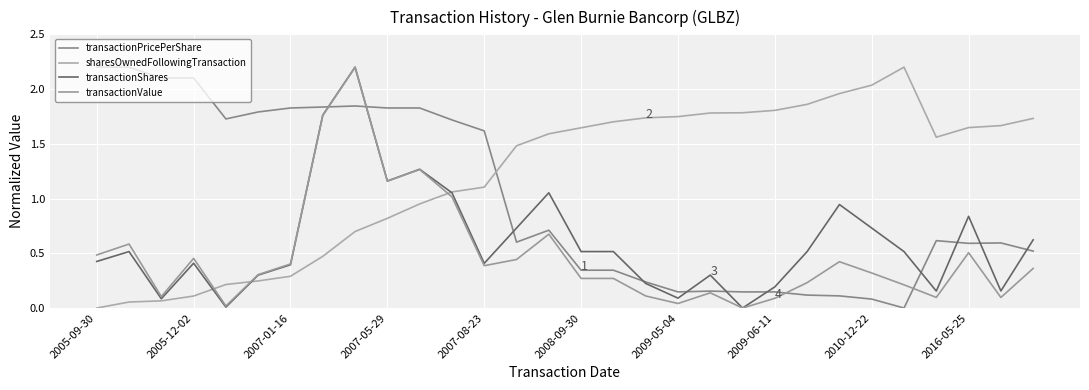

Does the chart have visible grid lines?

Yes